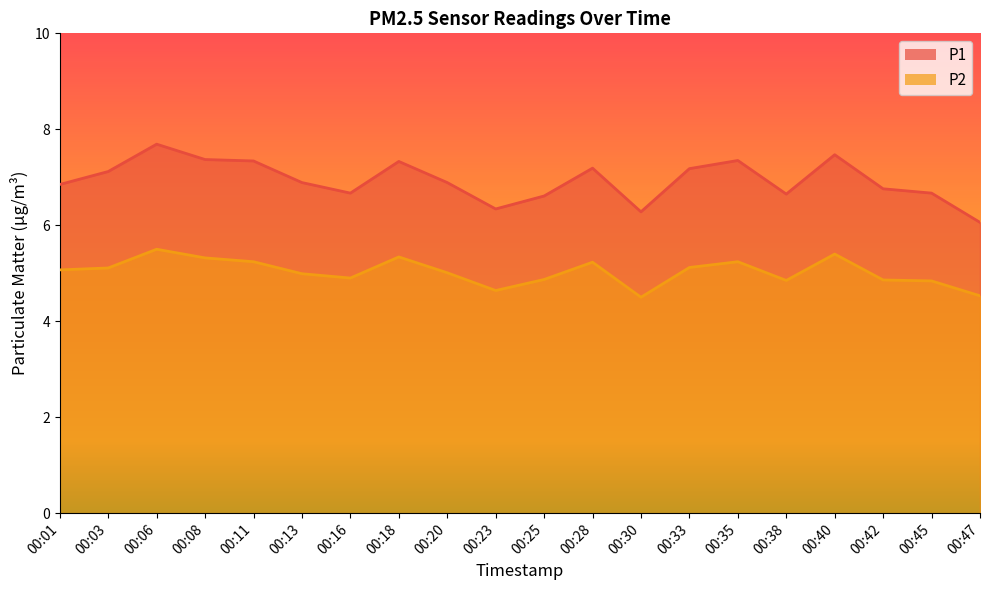

What are all the series names shown in the legend?

P1, P2